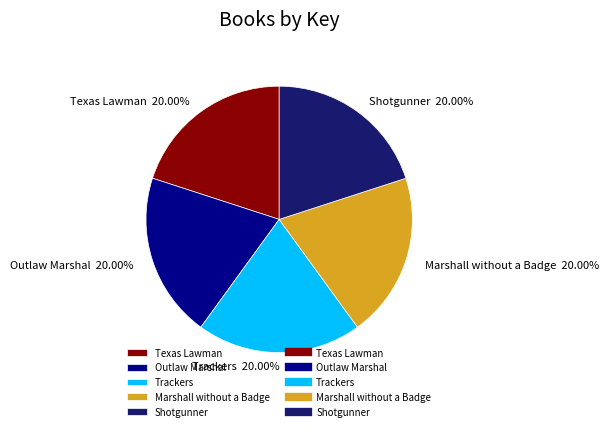

Is Shotgunner the majority of the pie?

No